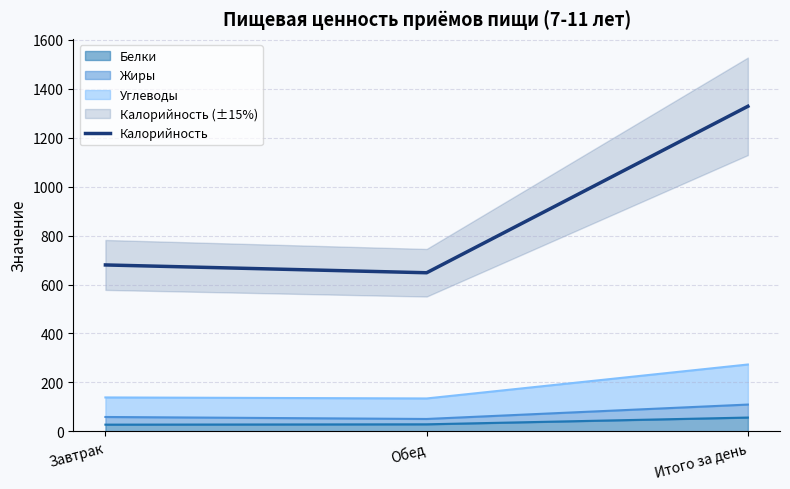

Rank the categories by value from lowest to highest.

Обед, Завтрак, Итого за день